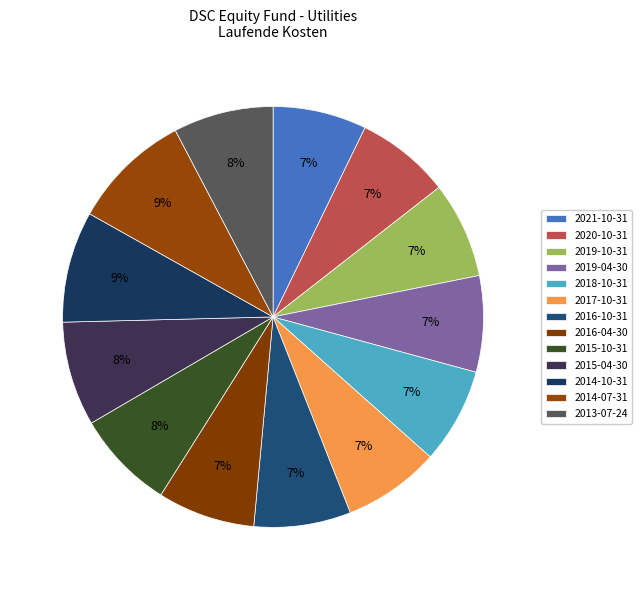

Count the number of slices in the pie.

13